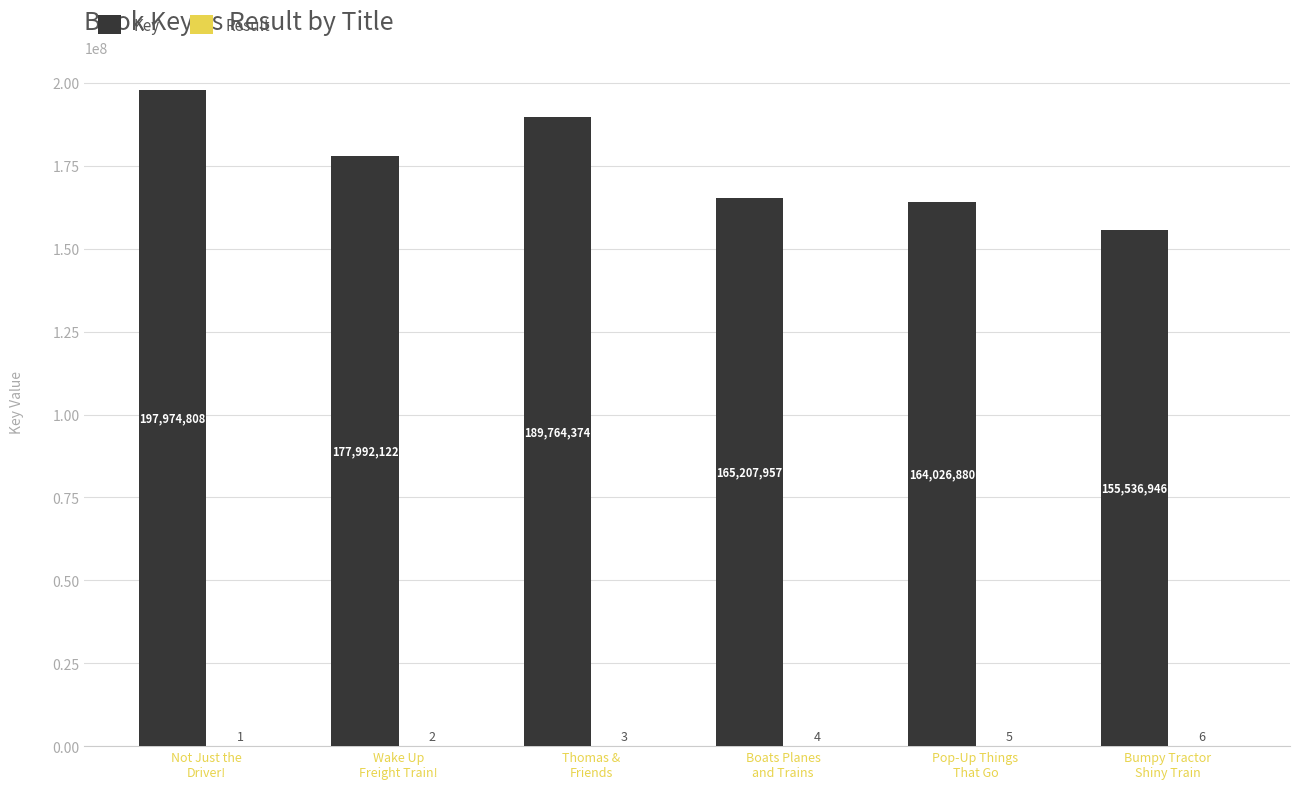

Which series has the largest total across all categories?

Key